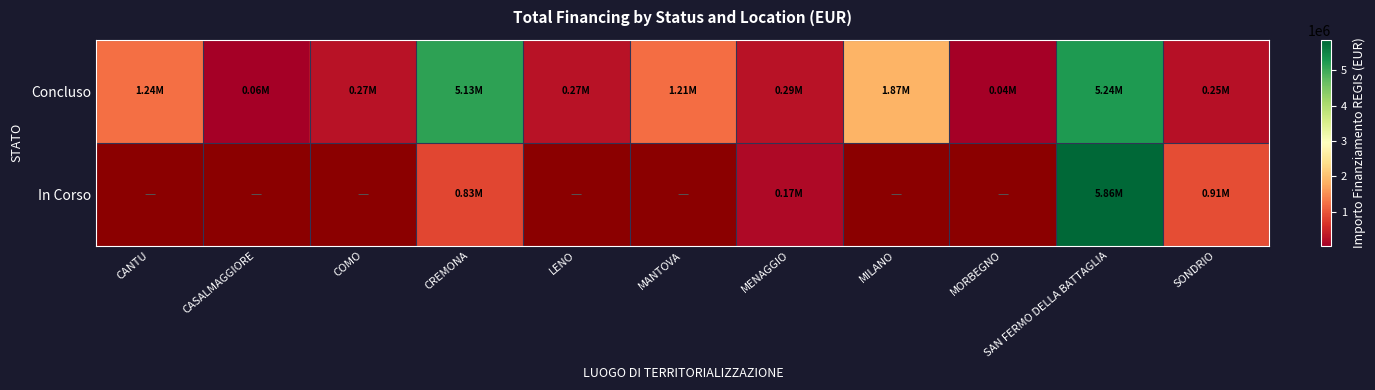

Which series has the largest total across all categories?

Concluso